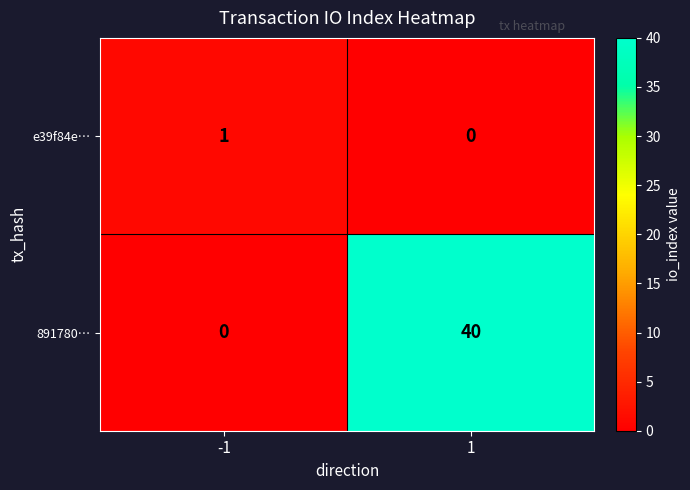

How many values in the e39f84e… series are below 1?

1